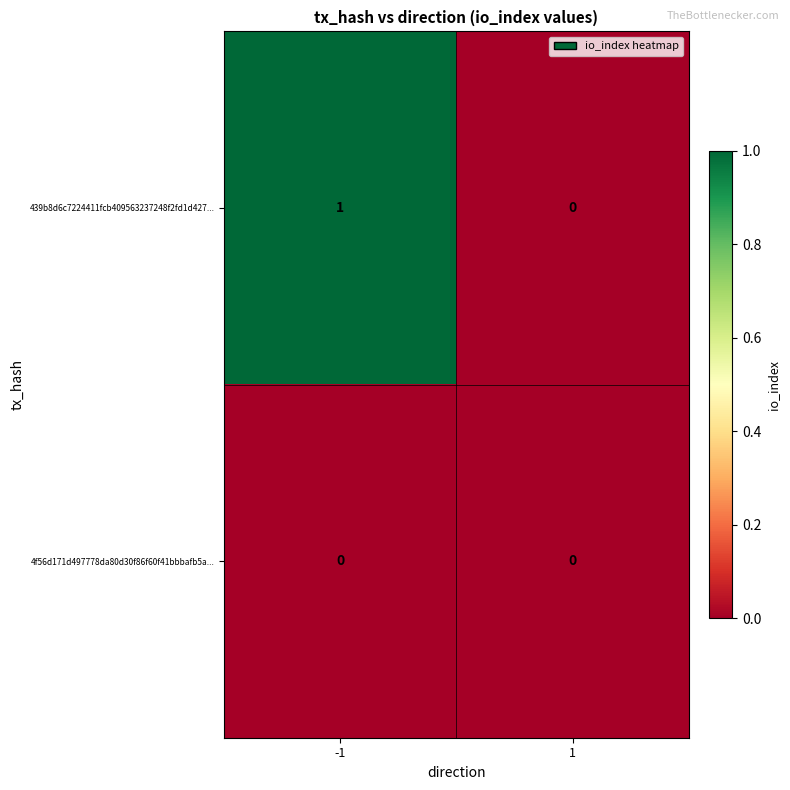

Which series has the largest total across all categories?

439b8d6c7224411fcb409563237248f2fd1d427...